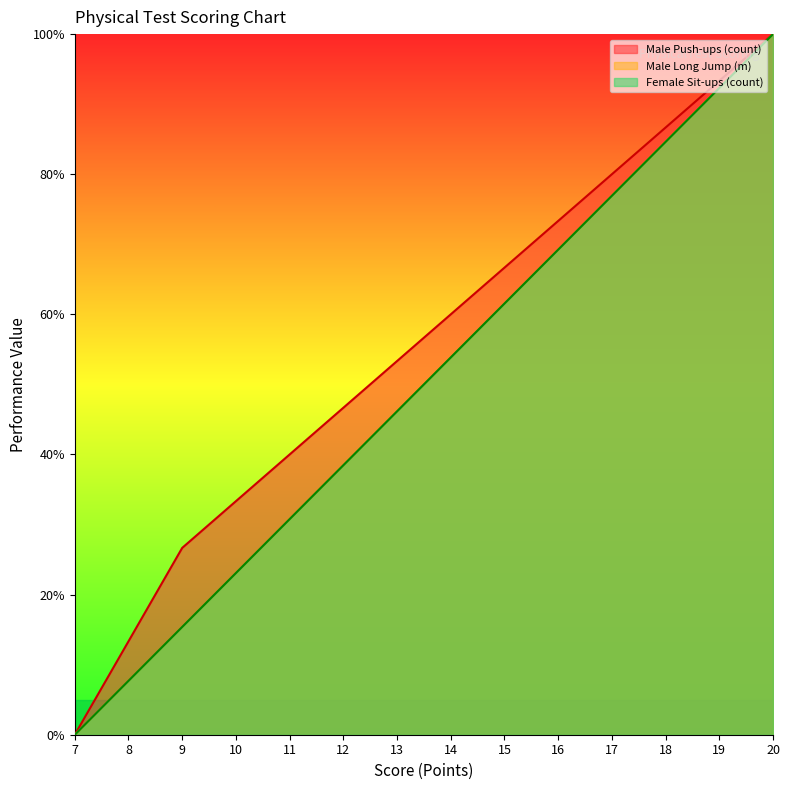

Where does the Male Push-ups (count) series first go above 60?

20